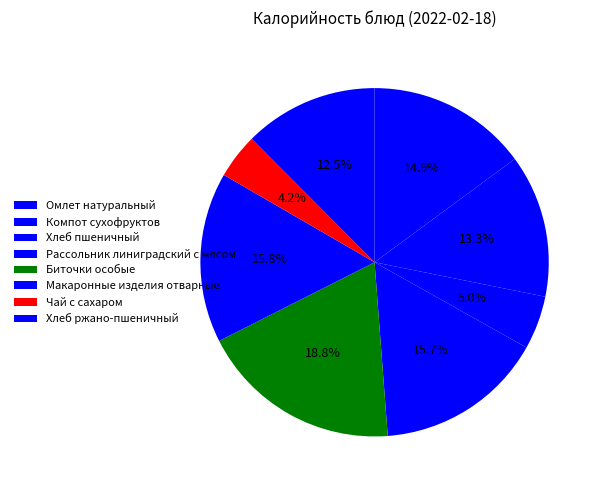

Which category has the biggest portion of the pie?

Биточки особые